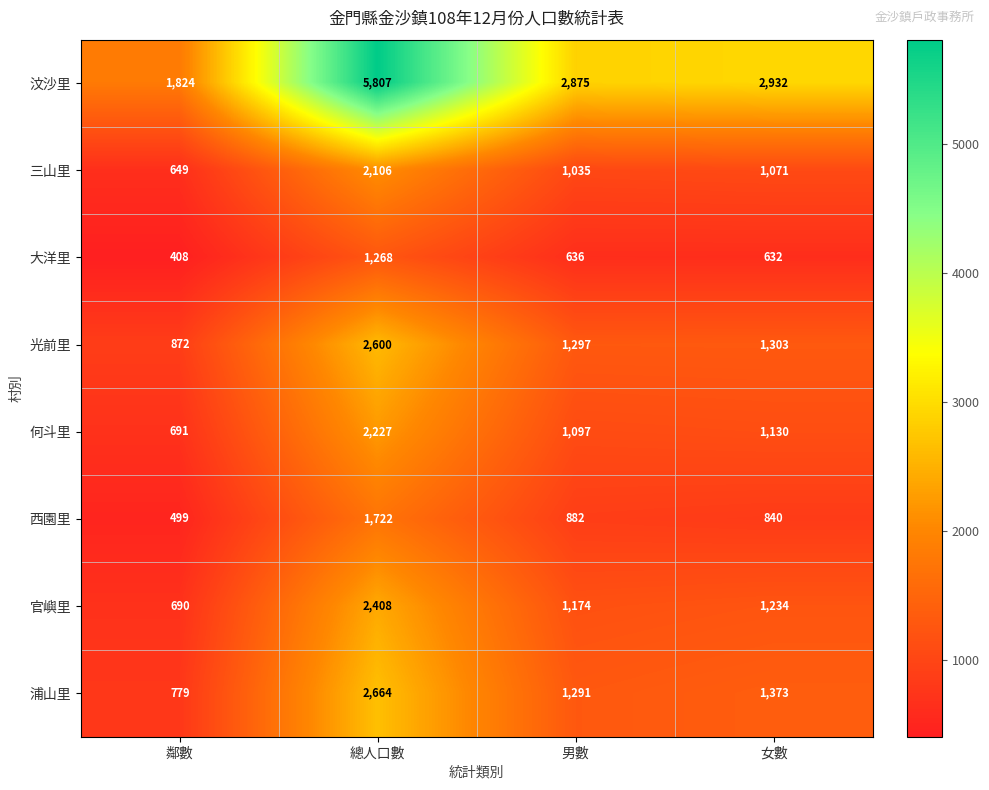

How many data points does each series have?

4